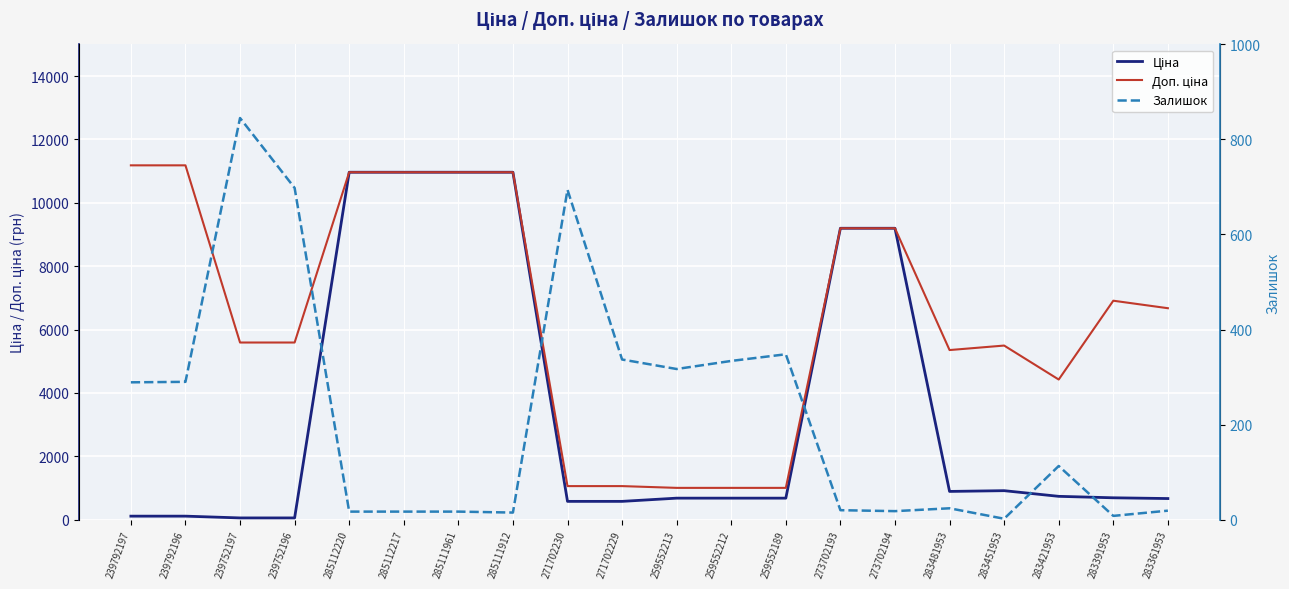

True or false: Ціна has more than 2 interior local peaks.

False